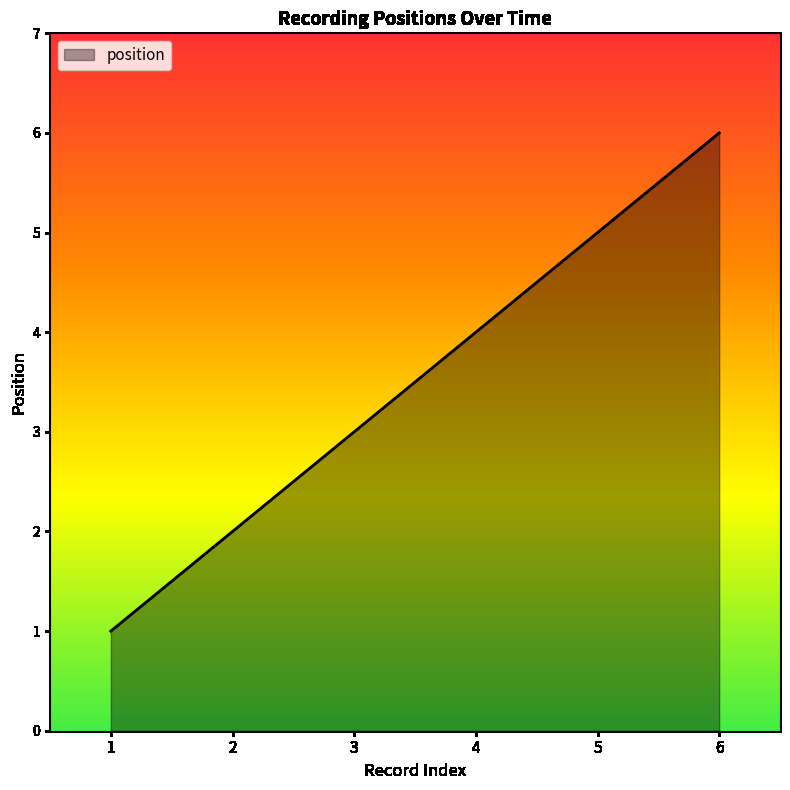

How many lines are shown in the chart?

1